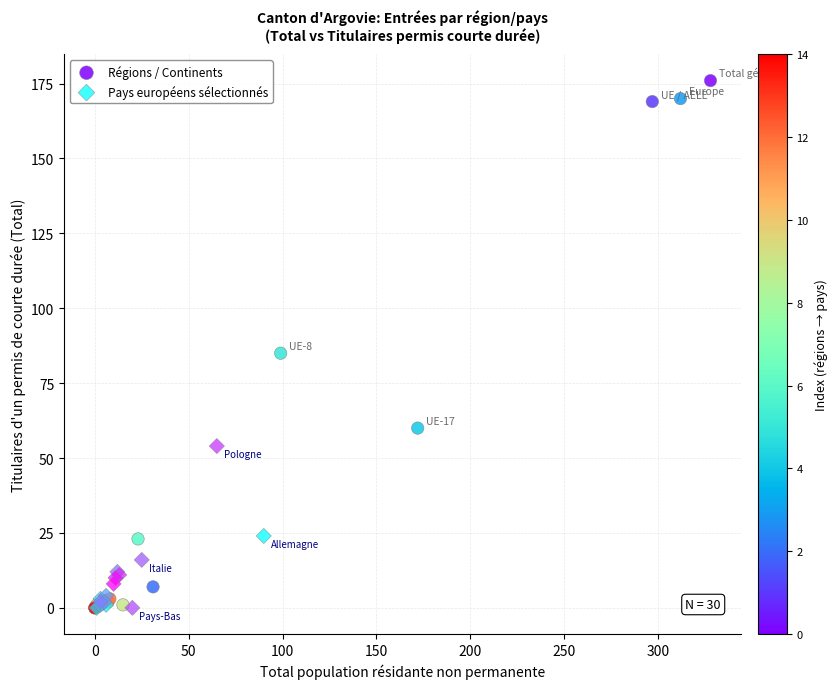

Which series has the largest Y range (max minus min)?

Régions / Continents